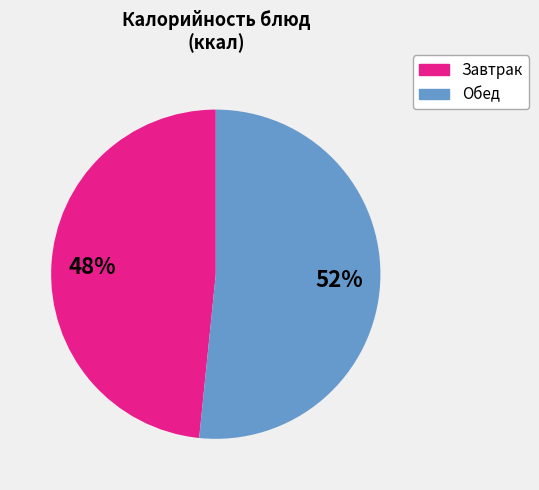

To the nearest percent, what is the average slice percentage?

50%